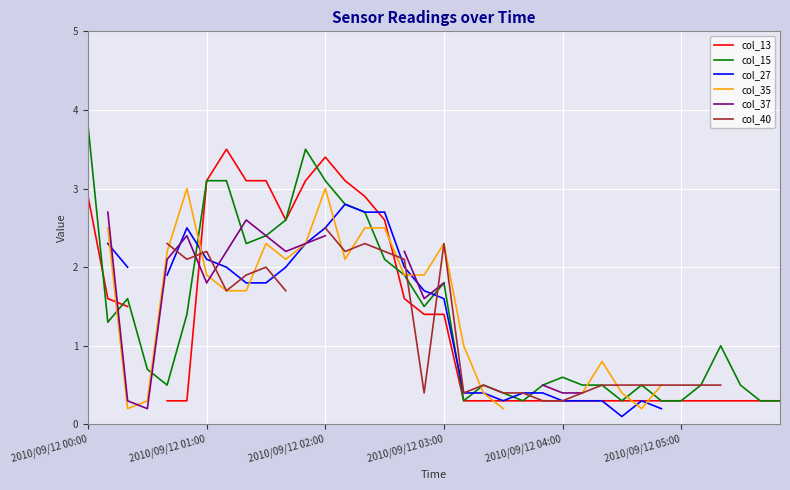

What position from the right is 31?

5